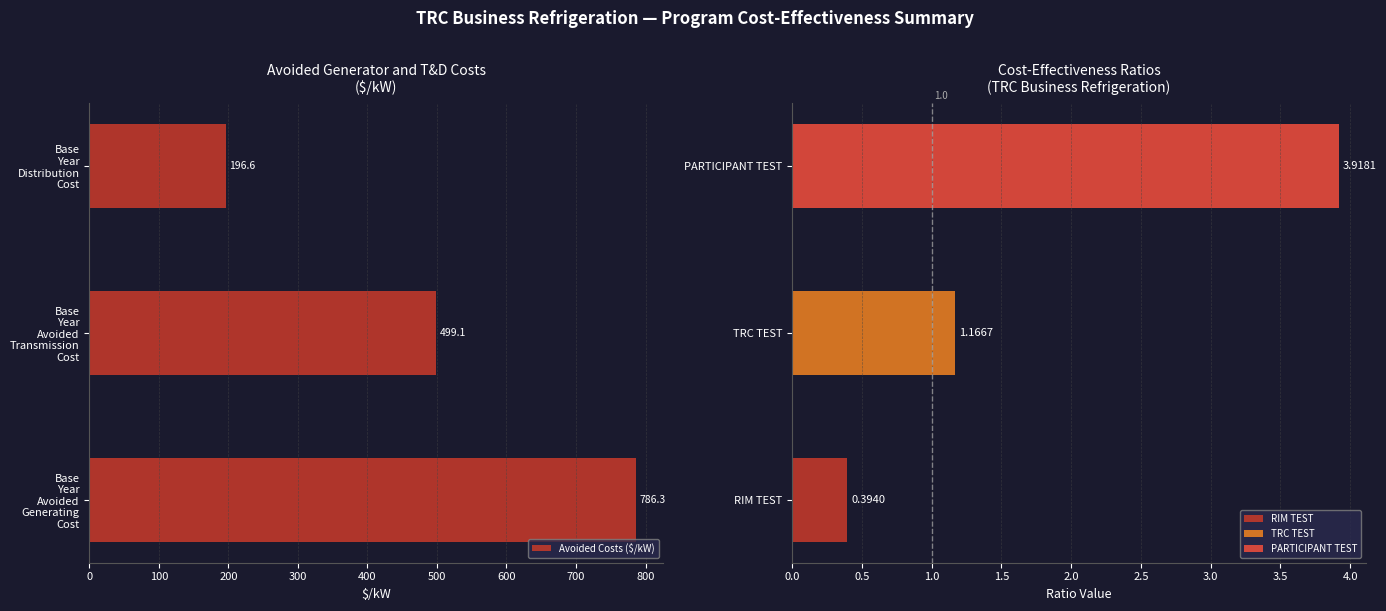

Does the chart contain stacked bars?

No